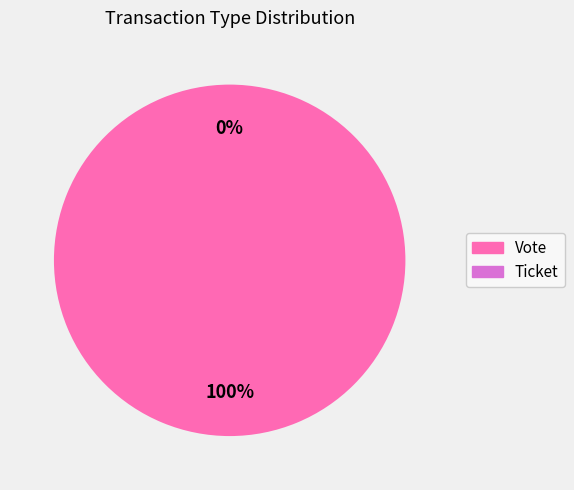

To the nearest percent, what percentage of the pie is Vote?

100%